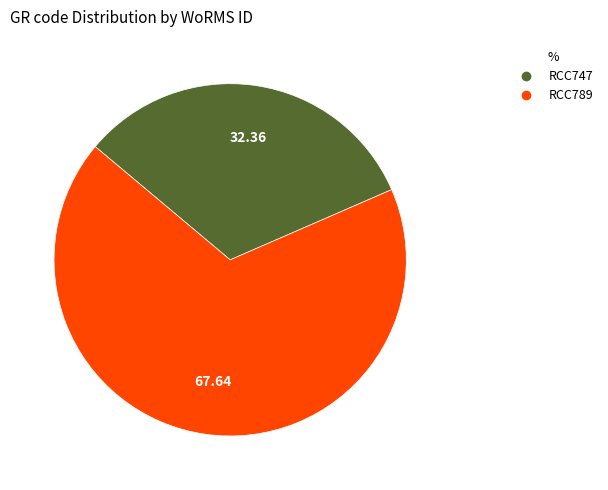

What is the ratio of the value at RCC747 to the value at RCC789?

0.5